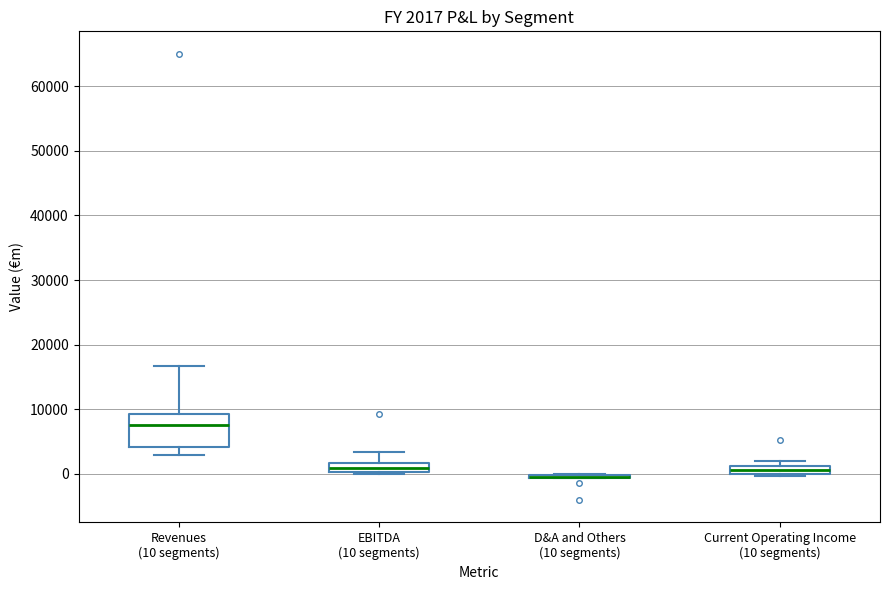

Which box is the tallest, from its lower edge to its upper edge?

Revenues (10 segments)